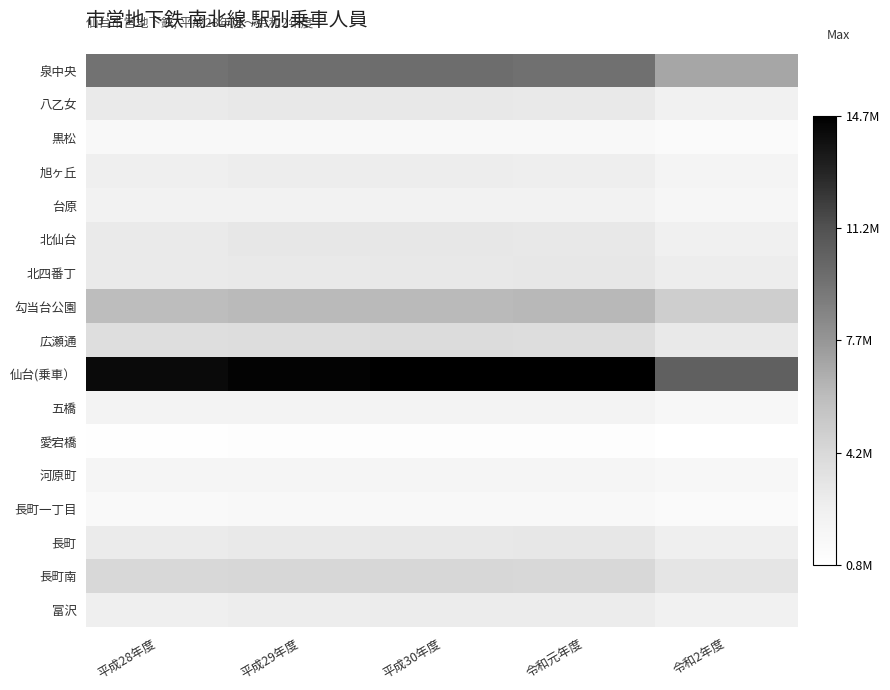

Reading left to right, transcribe all the data shown in this chart.

泉中央: 平成28年度=9500667	平成29年度=9726398	平成30年度=9772338	令和元年度=9630056	令和2年度=7005126
八乙女: 平成28年度=2985364	平成29年度=3087334	平成30年度=3067838	令和元年度=3035938	令和2年度=2390135
黒松: 平成28年度=1502938	平成29年度=1533937	平成30年度=1548229	令和元年度=1564160	令和2年度=1320215
旭ヶ丘: 平成28年度=2600383	平成29年度=2683161	平成30年度=2679621	令和元年度=2627031	令和2年度=1995795
台原: 平成28年度=2232230	平成29年度=2263807	平成30年度=2253697	令和元年度=2246096	令和2年度=1825076
北仙台: 平成28年度=2985787	平成29年度=3106341	平成30年度=3106274	令和元年度=3079331	令和2年度=2473094
北四番丁: 平成28年度=2947211	平成29年度=3031544	平成30年度=3096433	令和元年度=3139149	令和2年度=2693941
勾当台公園: 平成28年度=5976794	平成29年度=6140315	平成30年度=6152797	令和元年度=6208631	令和2年度=4942562
広瀬通: 平成28年度=3825843	平成29年度=3968639	平成30年度=3984489	令和元年度=3896115	令和2年度=3009015
仙台(乗車）: 平成28年度=14175578	平成29年度=14541725	平成30年度=14707985	令和元年度=14713475	令和2年度=10461501
五橋: 平成28年度=2089889	平成29年度=2135699	平成30年度=2143933	令和元年度=2128700	令和2年度=1715880
愛宕橋: 平成28年度=884646	平成29年度=923450	平成30年度=947476	令和元年度=949343	令和2年度=759067
河原町: 平成28年度=1912611	平成29年度=1920062	平成30年度=1924621	令和元年度=1946531	令和2年度=1594773
長町一丁目: 平成28年度=1401013	平成29年度=1468954	平成30年度=1506590	令和元年度=1538492	令和2年度=1284960
長町: 平成28年度=2832415	平成29年度=3021711	平成30年度=3094156	令和元年度=3207590	令和2年度=2524925
長町南: 平成28年度=4264352	平成29年度=4322665	平成30年度=4313836	令和元年度=4296413	令和2年度=3272312
富沢: 平成28年度=2539684	平成29年度=2673478	平成30年度=2779107	令和元年度=2817303	令和2年度=2328716